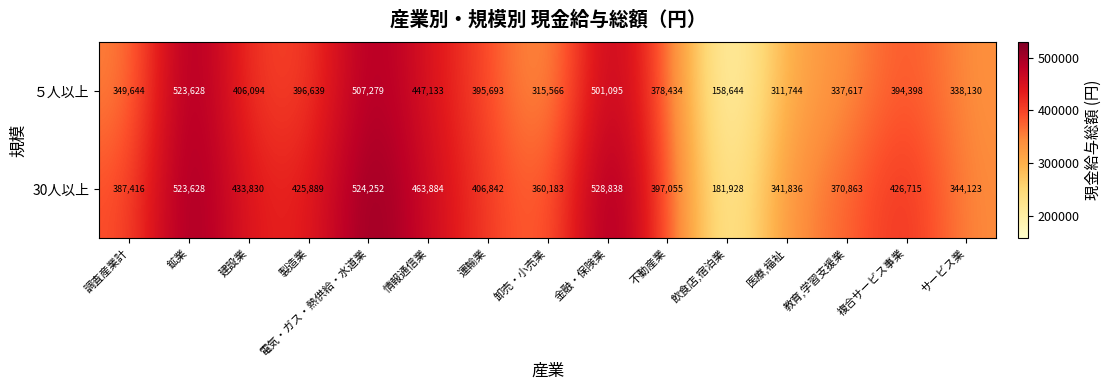

What is the highest value of the ５人以上 series?

523628